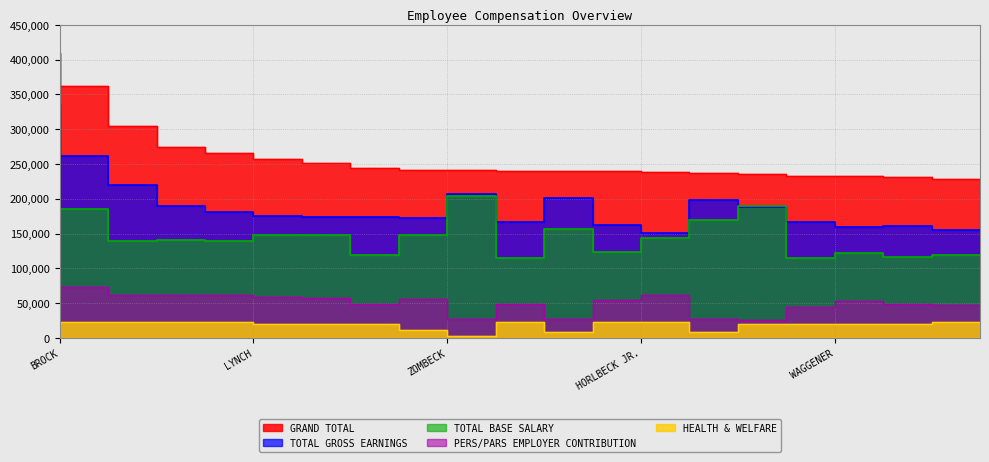

What is the difference between the highest and lowest values at ROLLERI**?

215226.6